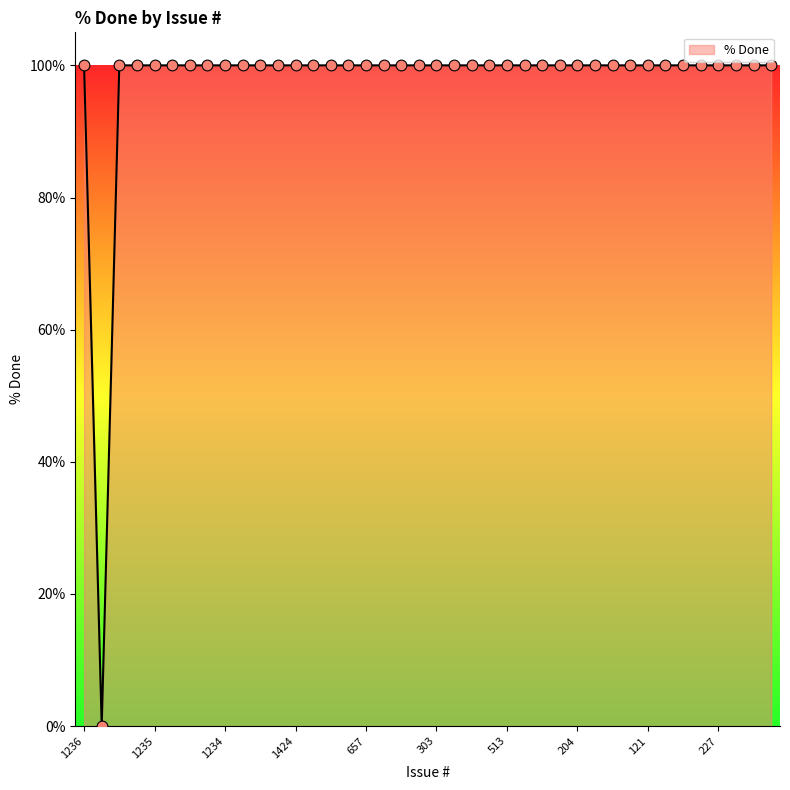

What is the greatest value displayed?

100